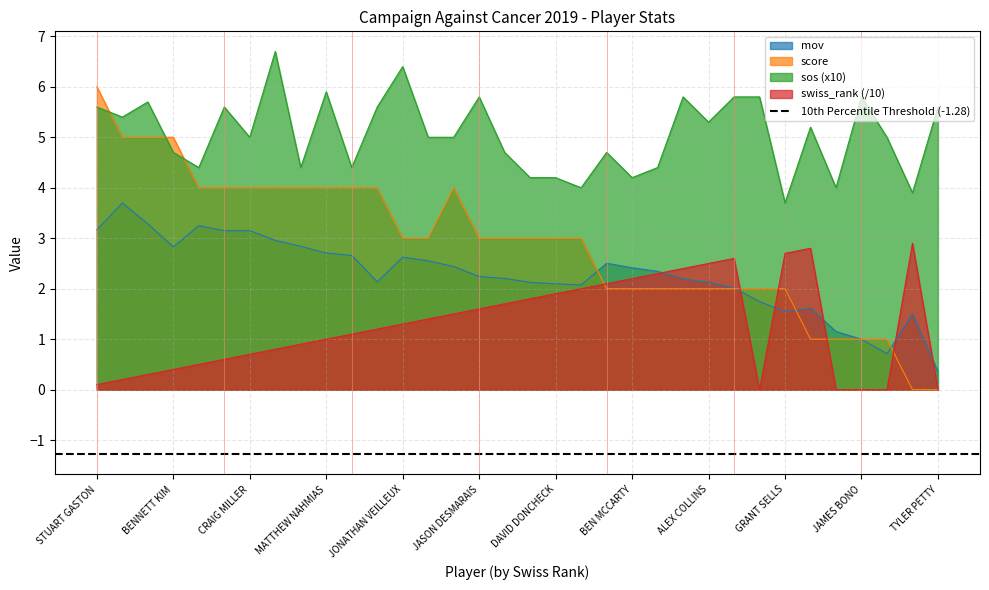

Reading left to right, extract all data points from this chart.

score: STUART GASTON=6.0	BRENDAN PHELON=5.0	ZACHARY PITTS=5.0	BENNETT KIM=5.0	BEN OELGART=4.0	DANIEL CHILTON=4.0	CRAIG MILLER=4.0	JOHN CUMMINGS=4.0	SIMON CANNON=4.0	MATTHEW NAHMIAS=4.0	TIM NAKAYAMA=4.0	THOMAS SHAW=4.0	JONATHAN VEILLEUX=3.0	ZACHERY JOHNSON=3.0	KEN SCHER=4.0	JASON DESMARAIS=3.0	JASON STOLTZ=3.0	CHARLES CAMERON=3.0	DAVID DONCHECK=3.0	JASON ISBELL=3.0	MATT MORRESEY=2.0	BEN MCCARTY=2.0	JAMEY CARTER=2.0	MARC VEREBELY=2.0	ALEX COLLINS=2.0	ERIC MERCHANT=2.0	GORDON HALL=2.0	GRANT SELLS=2.0	CHRIS BRAYKO=1.0	KRIS HYRE=1.0	JAMES BONO=1.0	ANDREW MCHOLLAND=1.0	KYUNG LEE=0.0	TYLER PETTY=0.0
sos: STUART GASTON=5.6	BRENDAN PHELON=5.4	ZACHARY PITTS=5.7	BENNETT KIM=4.7	BEN OELGART=4.4	DANIEL CHILTON=5.6	CRAIG MILLER=5.0	JOHN CUMMINGS=6.7	SIMON CANNON=4.4	MATTHEW NAHMIAS=5.9	TIM NAKAYAMA=4.4	THOMAS SHAW=5.6	JONATHAN VEILLEUX=6.4	ZACHERY JOHNSON=5.0	KEN SCHER=5.0	JASON DESMARAIS=5.8	JASON STOLTZ=4.7	CHARLES CAMERON=4.2	DAVID DONCHECK=4.2	JASON ISBELL=4.0	MATT MORRESEY=4.7	BEN MCCARTY=4.2	JAMEY CARTER=4.4	MARC VEREBELY=5.8	ALEX COLLINS=5.3	ERIC MERCHANT=5.8	GORDON HALL=5.8	GRANT SELLS=3.7	CHRIS BRAYKO=5.2	KRIS HYRE=4.0	JAMES BONO=5.8	ANDREW MCHOLLAND=5.0	KYUNG LEE=3.9	TYLER PETTY=5.6
mov: STUART GASTON=3.2	BRENDAN PHELON=3.7	ZACHARY PITTS=3.3	BENNETT KIM=2.8	BEN OELGART=3.2	DANIEL CHILTON=3.1	CRAIG MILLER=3.1	JOHN CUMMINGS=3.0	SIMON CANNON=2.8	MATTHEW NAHMIAS=2.7	TIM NAKAYAMA=2.7	THOMAS SHAW=2.1	JONATHAN VEILLEUX=2.6	ZACHERY JOHNSON=2.6	KEN SCHER=2.4	JASON DESMARAIS=2.2	JASON STOLTZ=2.2	CHARLES CAMERON=2.1	DAVID DONCHECK=2.1	JASON ISBELL=2.1	MATT MORRESEY=2.5	BEN MCCARTY=2.4	JAMEY CARTER=2.3	MARC VEREBELY=2.2	ALEX COLLINS=2.1	ERIC MERCHANT=2.0	GORDON HALL=1.7	GRANT SELLS=1.5	CHRIS BRAYKO=1.6	KRIS HYRE=1.2	JAMES BONO=1.0	ANDREW MCHOLLAND=0.7	KYUNG LEE=1.5	TYLER PETTY=0.4
swiss_rank: STUART GASTON=0.1	BRENDAN PHELON=0.2	ZACHARY PITTS=0.3	BENNETT KIM=0.4	BEN OELGART=0.5	DANIEL CHILTON=0.6	CRAIG MILLER=0.7	JOHN CUMMINGS=0.8	SIMON CANNON=0.9	MATTHEW NAHMIAS=1.0	TIM NAKAYAMA=1.1	THOMAS SHAW=1.2	JONATHAN VEILLEUX=1.3	ZACHERY JOHNSON=1.4	KEN SCHER=1.5	JASON DESMARAIS=1.6	JASON STOLTZ=1.7	CHARLES CAMERON=1.8	DAVID DONCHECK=1.9	JASON ISBELL=2.0	MATT MORRESEY=2.1	BEN MCCARTY=2.2	JAMEY CARTER=2.3	MARC VEREBELY=2.4	ALEX COLLINS=2.5	ERIC MERCHANT=2.6	GORDON HALL=0.0	GRANT SELLS=2.7	CHRIS BRAYKO=2.8	KRIS HYRE=0.0	JAMES BONO=0.0	ANDREW MCHOLLAND=0.0	KYUNG LEE=2.9	TYLER PETTY=0.0